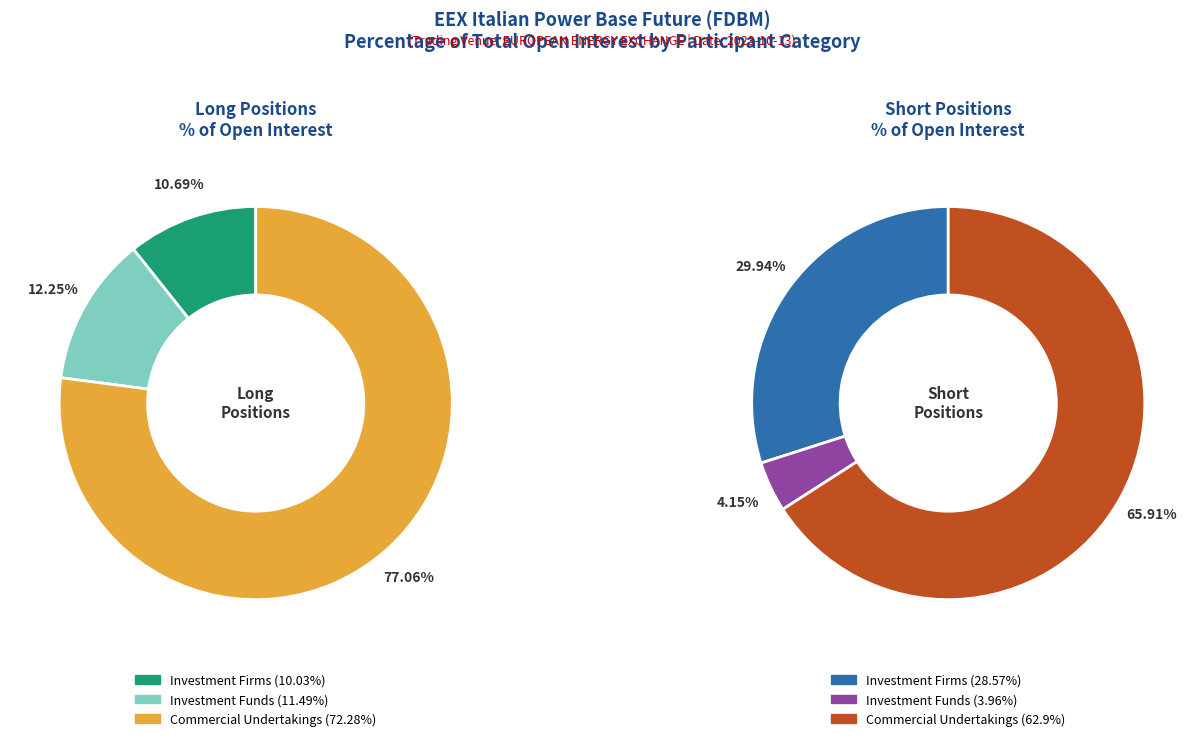

Does Investment Funds Long account for over 50% of the chart?

No